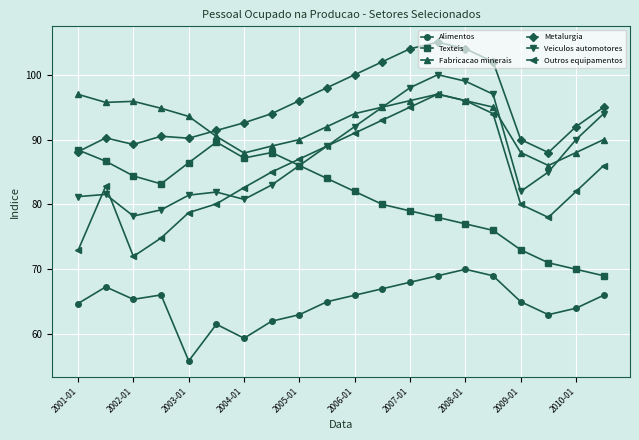

True or false: Alimentos has more than 1 points higher than both neighbors.

True